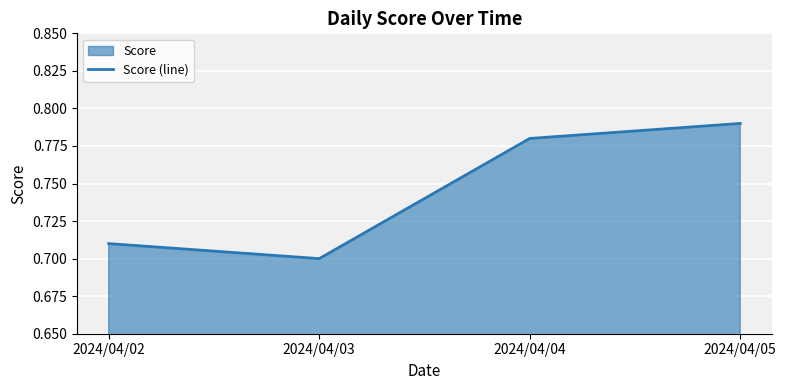

What is the value of the 4th point from the left?

0.8